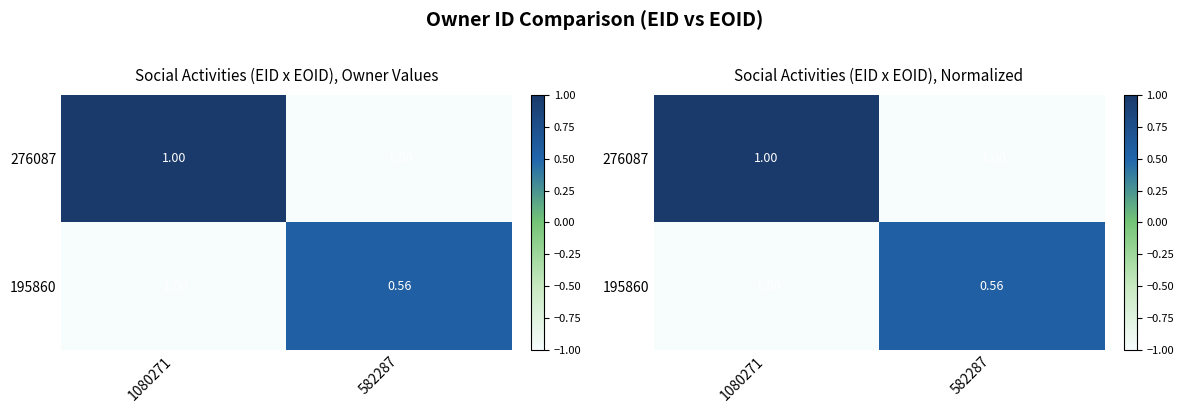

At how many categories does at least one series exceed 0?

2